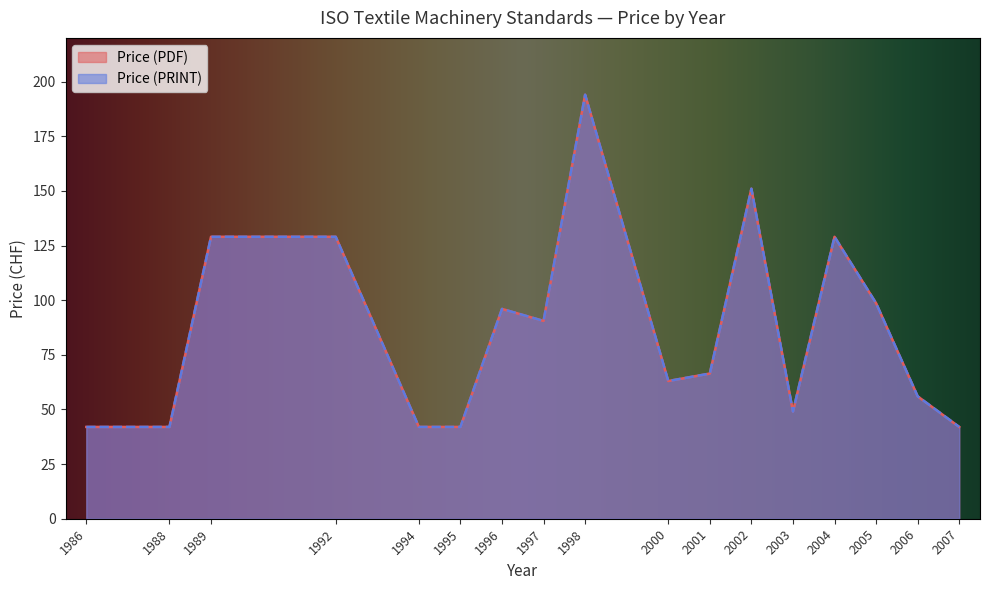

Does the chart display data point markers on the line(s)?

No